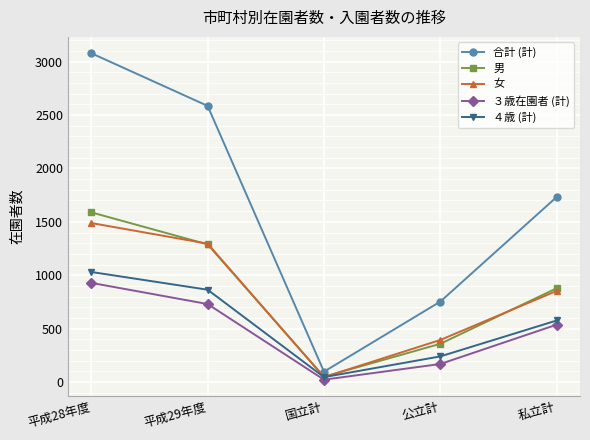

Which series changed the most between 公立計 and 私立計?

合計 (計)